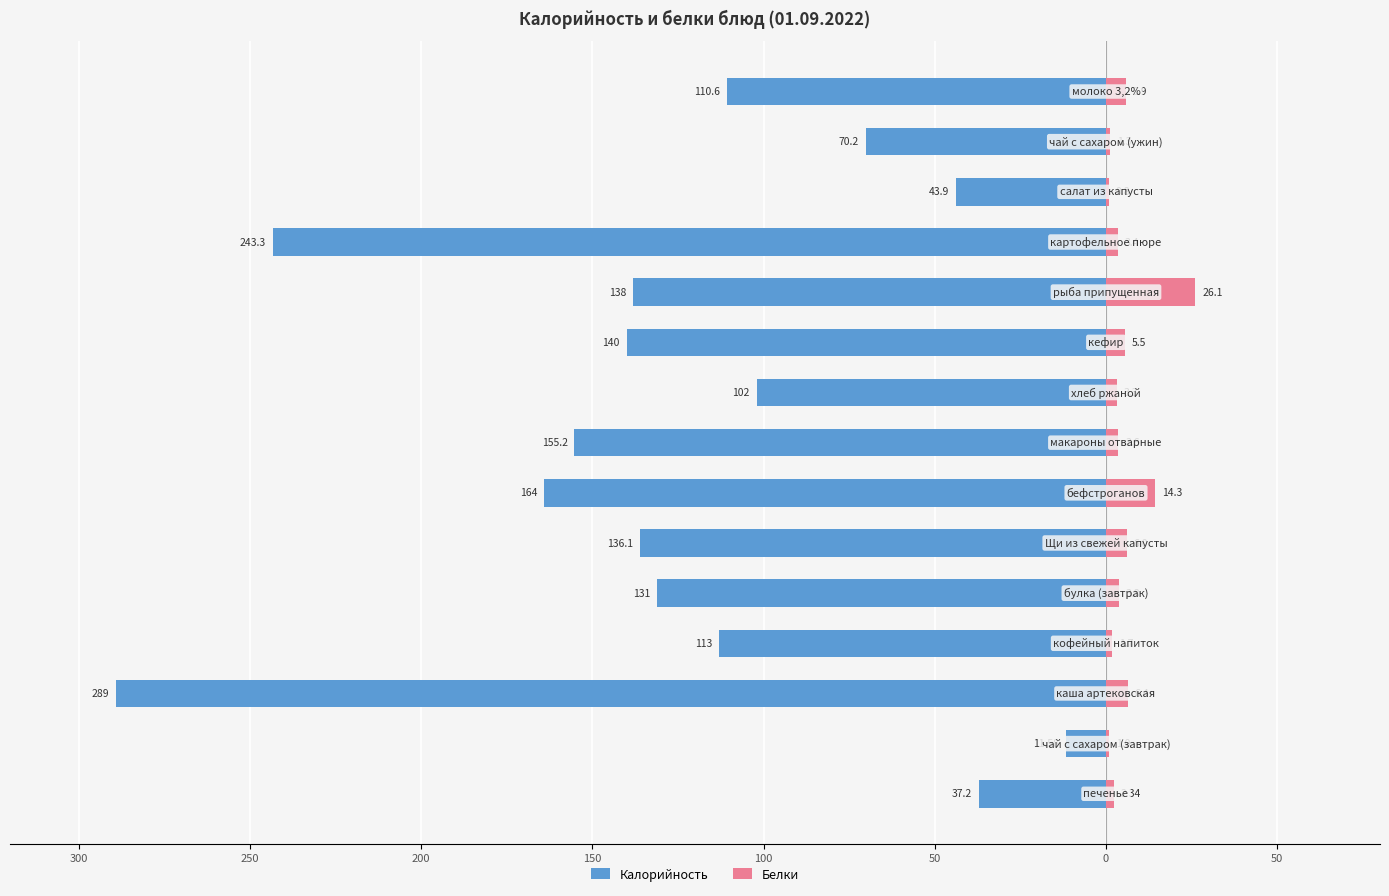

Which has a higher value, 150 or 100?

150